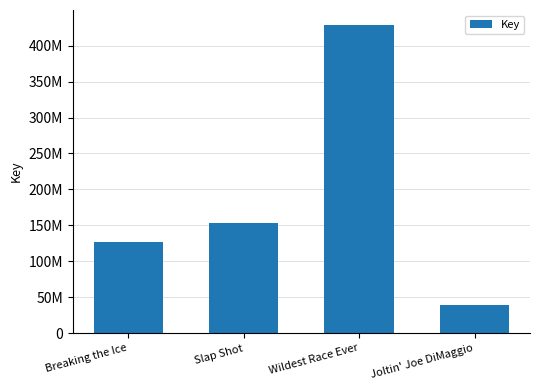

What is the difference between the maximum and minimum values?

389065485